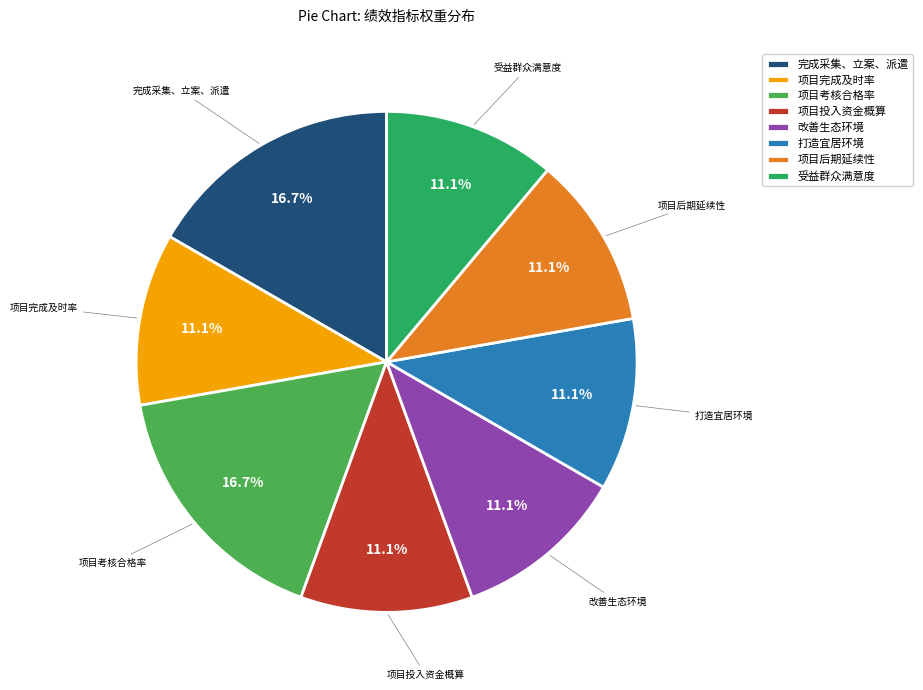

What portion of the pie excludes 改善生态环境?

88.9%